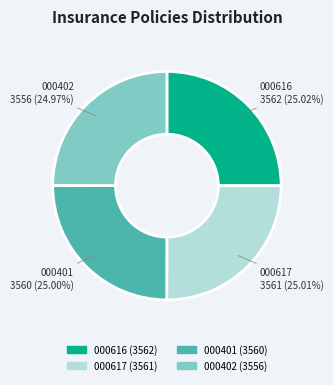

Is there a majority slice in this chart?

No